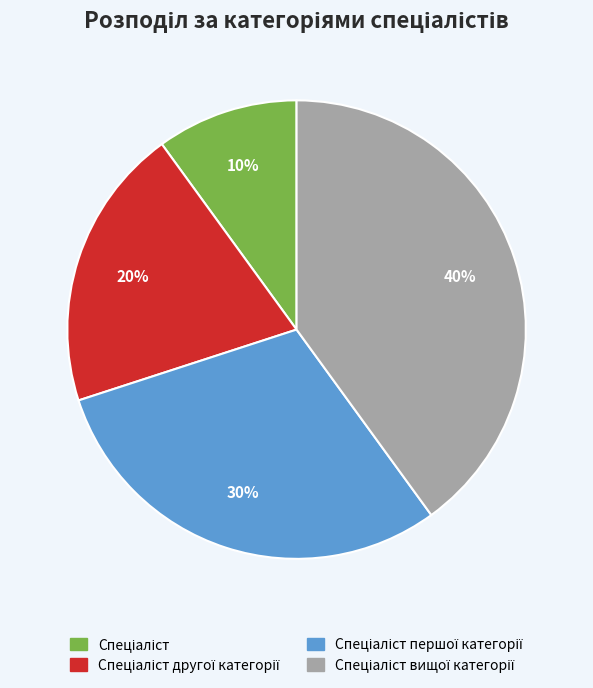

Is there a majority slice in this chart?

No